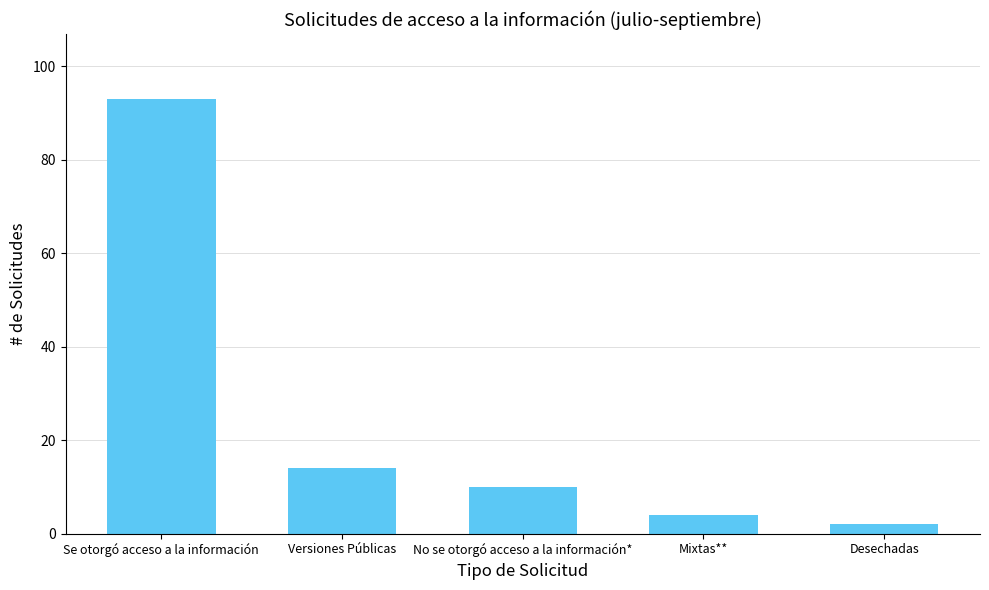

List the labels in order of value, smallest first.

Desechadas, Mixtas**, No se otorgó acceso a la información*, Versiones Públicas, Se otorgó acceso a la información